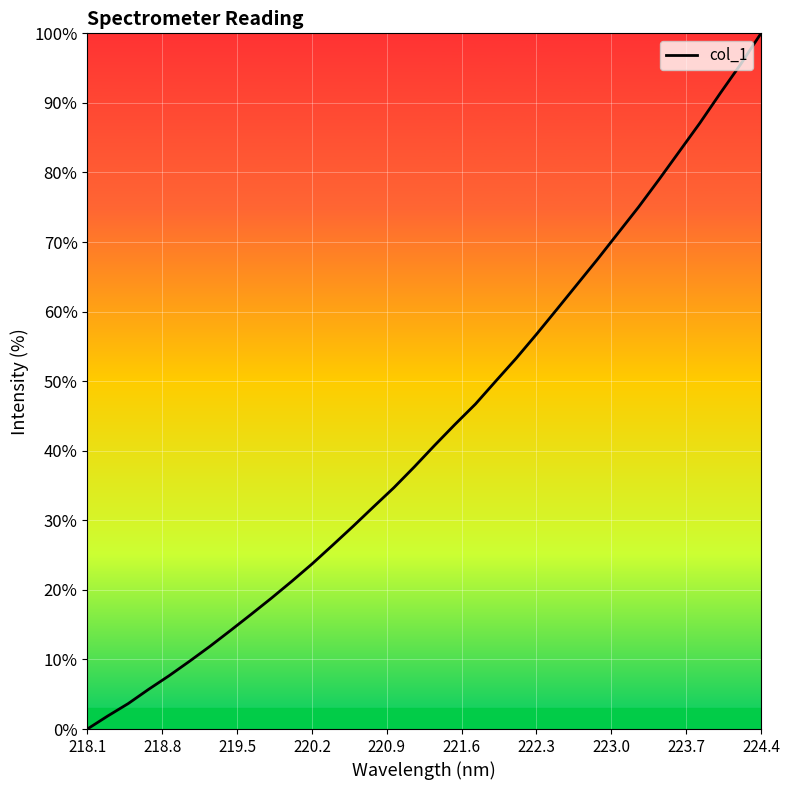

What is the sum of all values?

1460.4